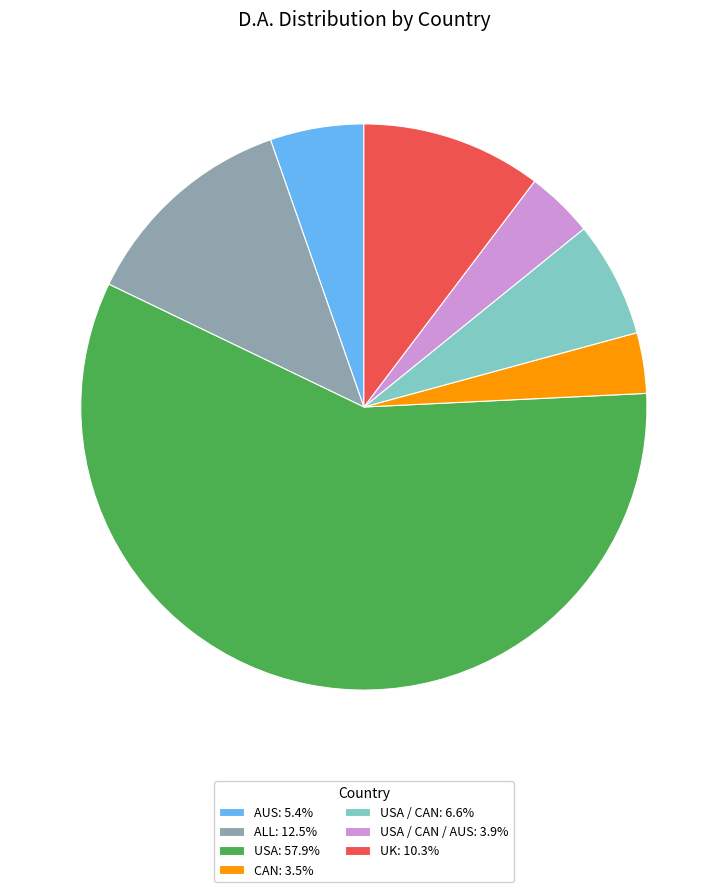

Do USA / CAN: 6.6% and USA / CAN / AUS: 3.9% together represent more than half of the pie?

No